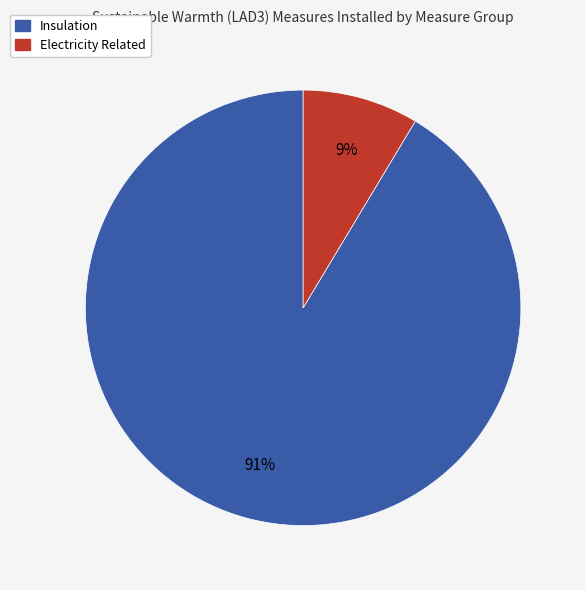

Does any single category account for the majority?

Yes